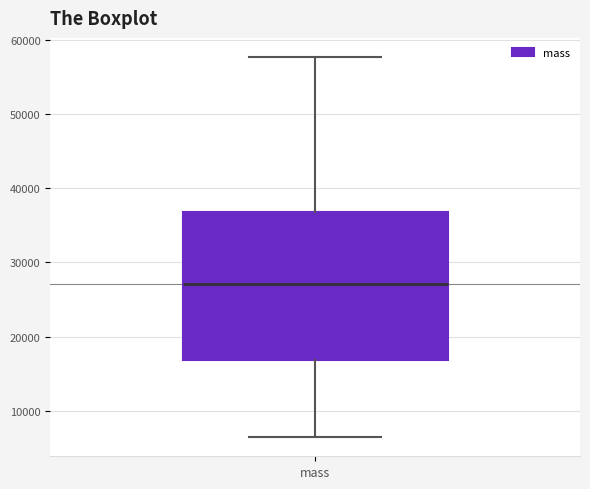

Where does the lower whisker of the box for mass end on the y-axis? The values are not printed on the chart, so give them approximately, as read against the axis.

6000